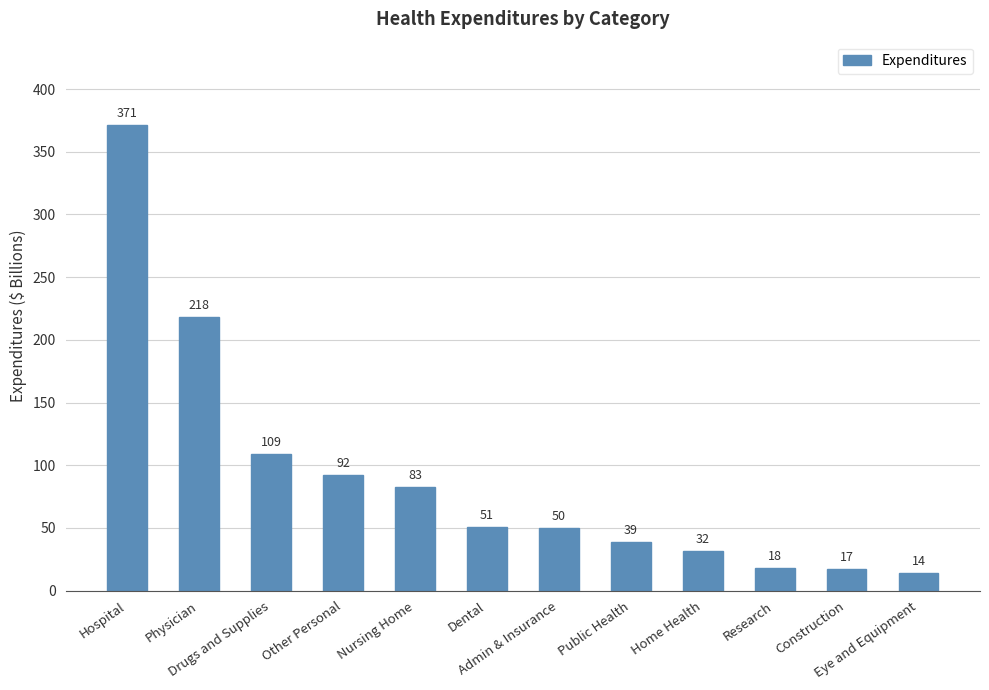

Is it true that the value at Dental is 81?

False